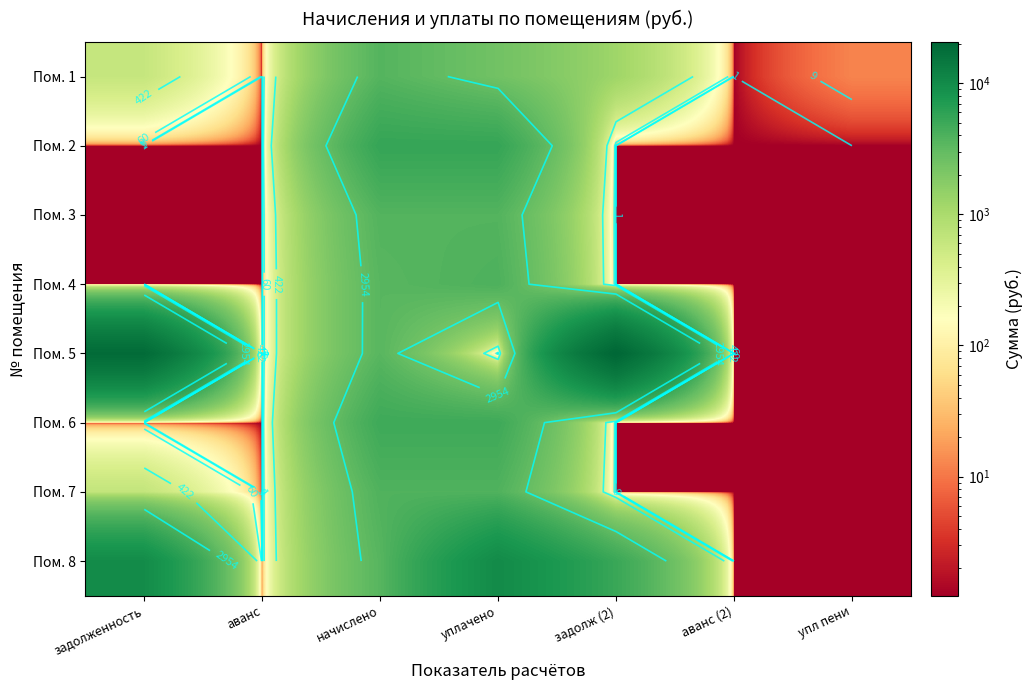

What is the difference between the maximum and minimum values in the Пом. 7 series?

3865.5